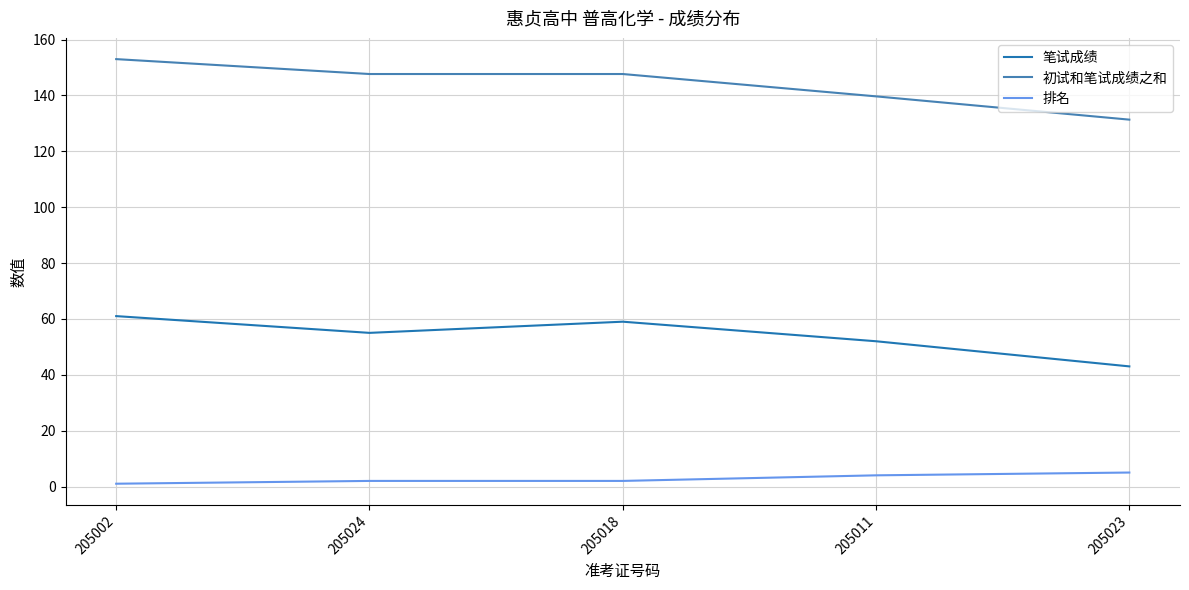

Reading left to right, what are all the values shown in this chart?

笔试成绩: 61.0	55.0	59.0	52.0	43.0
初试和笔试成绩之和: 153.0	147.7	147.7	139.7	131.3
排名: 1.0	2.0	2.0	4.0	5.0